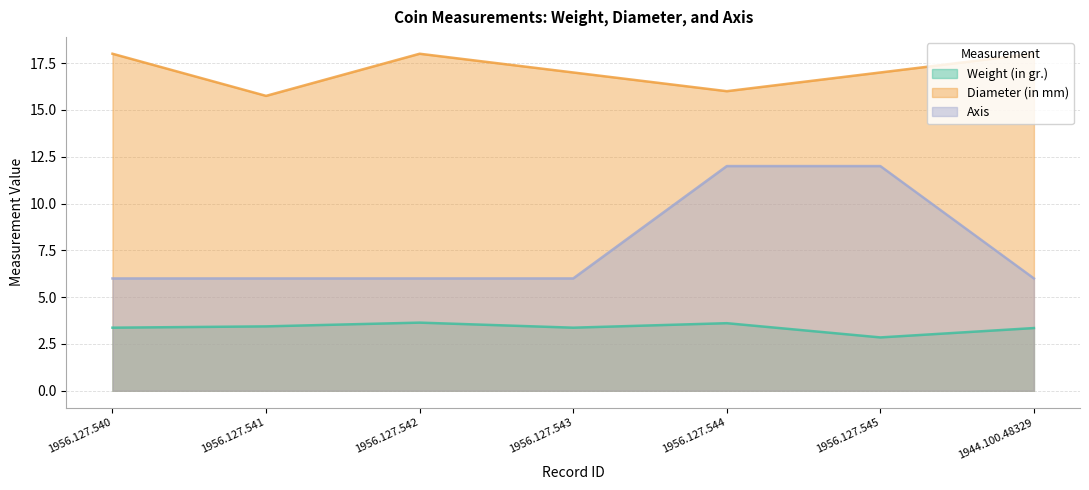

Does the chart display data point markers on the line(s)?

No